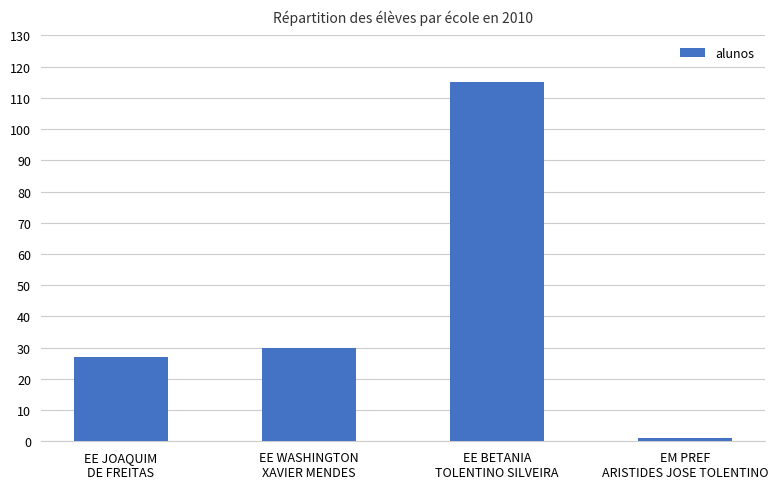

Reading left to right, transcribe all the data shown in this chart.

27	30	115	1